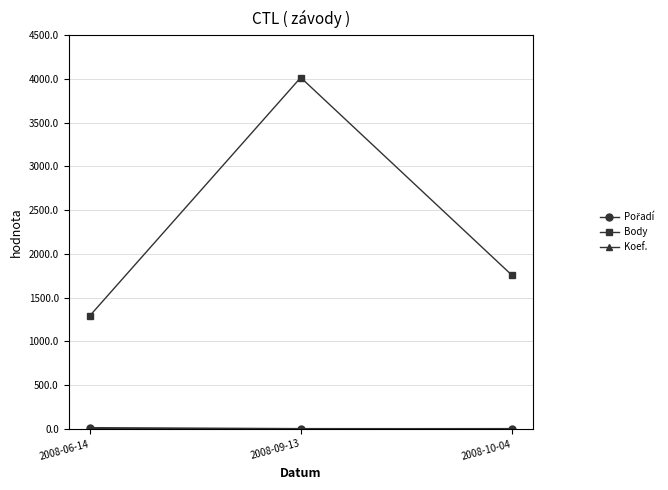

What is the minimum value shown in the chart?

2